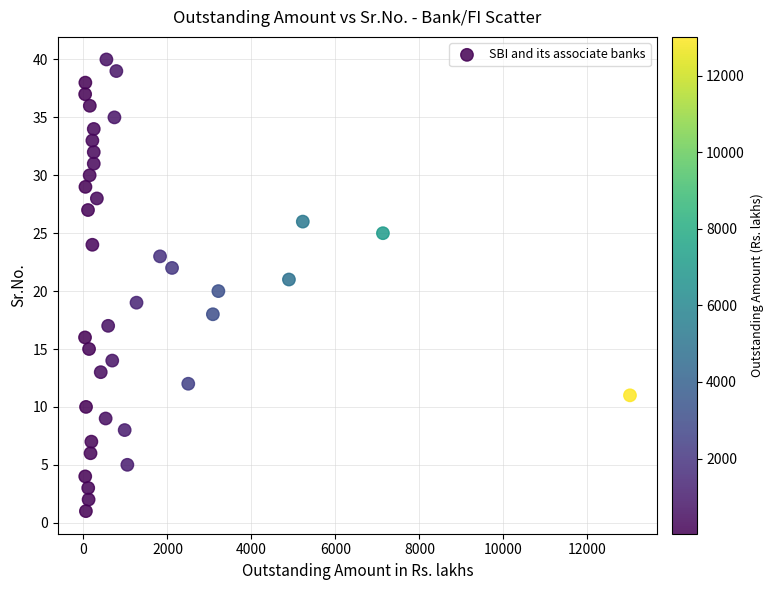

What is the range of X values (max minus min)?

12975